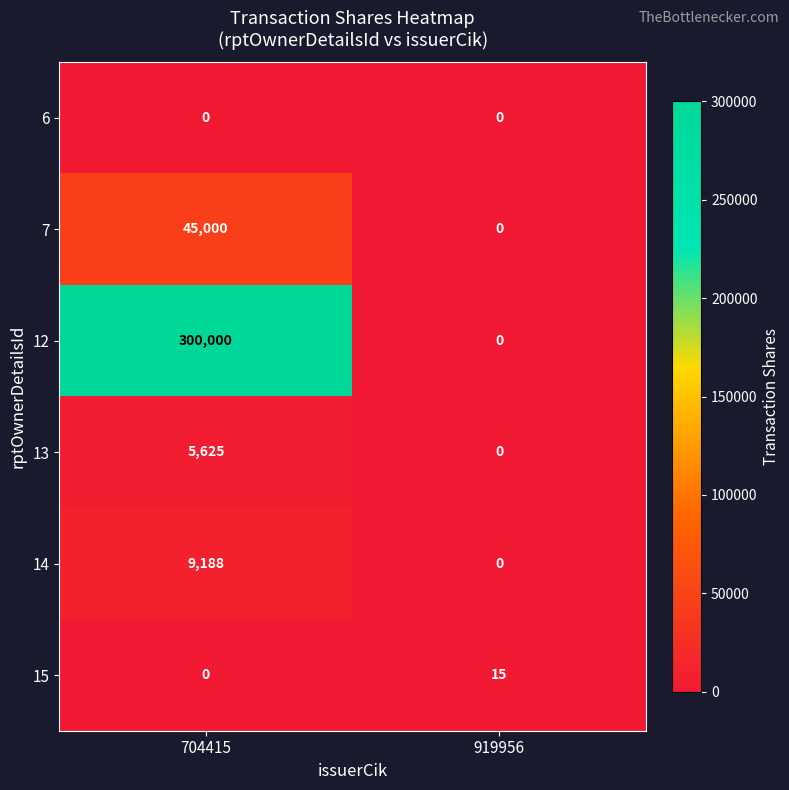

What is the sum of all 14 values?

9188